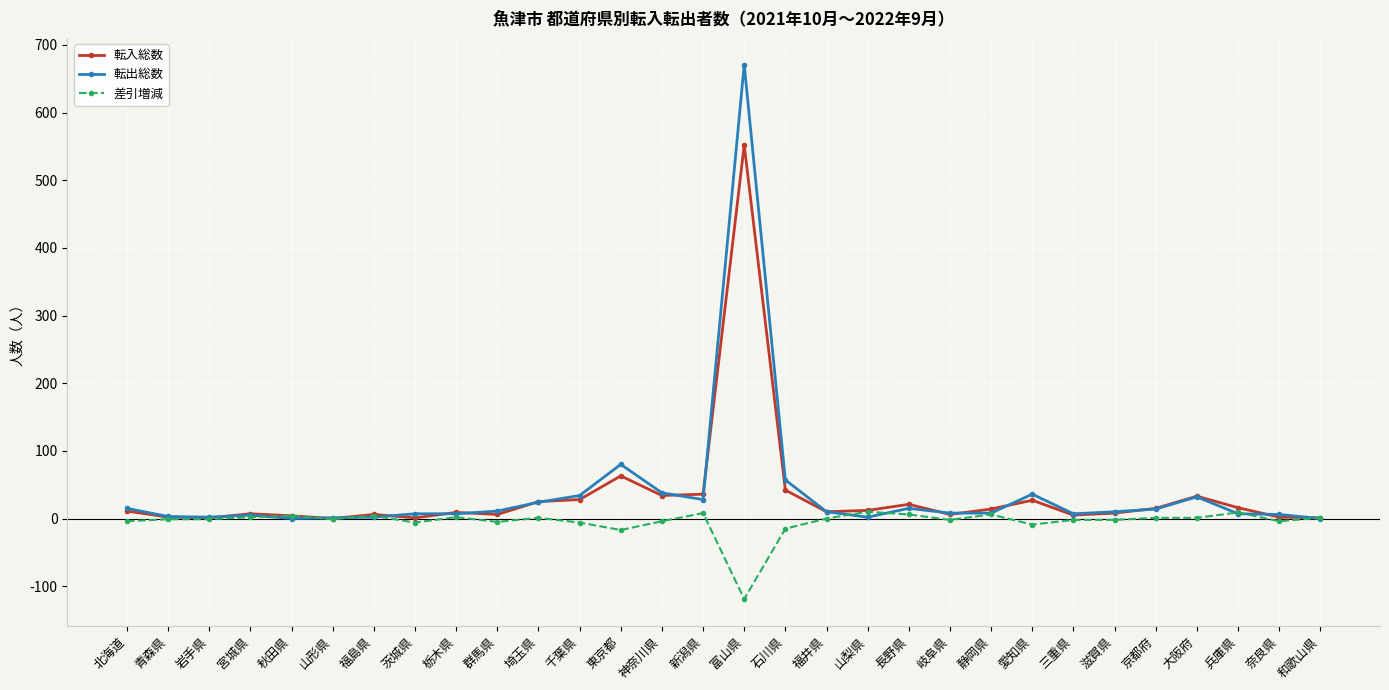

What is the label of the 28th point from the left?

兵庫県